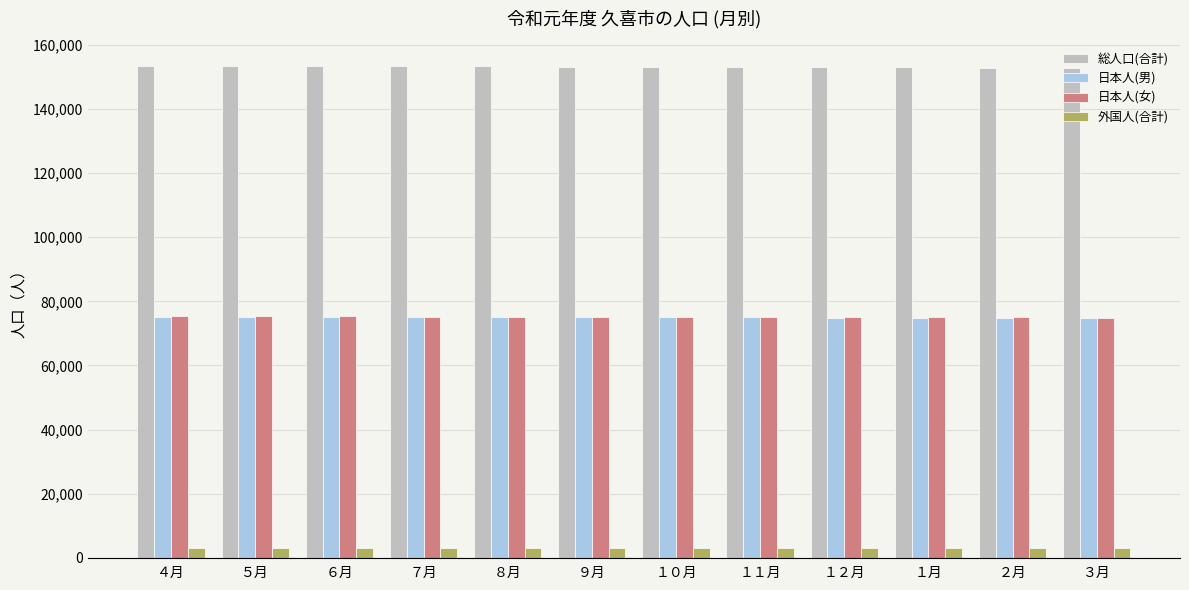

At how many categories does at least one series exceed 46006?

12